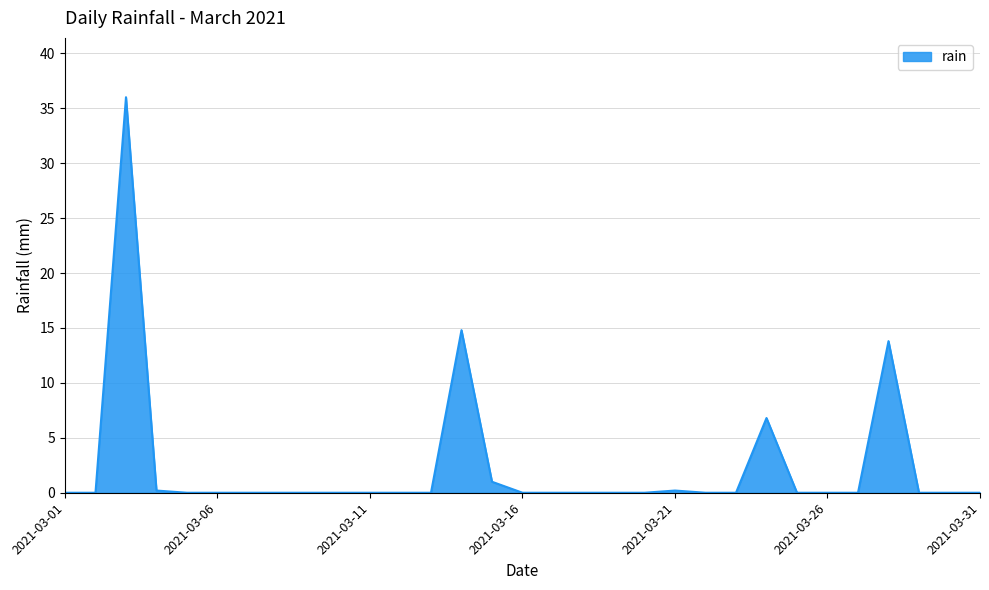

What is the difference between the maximum and minimum values?

36.0